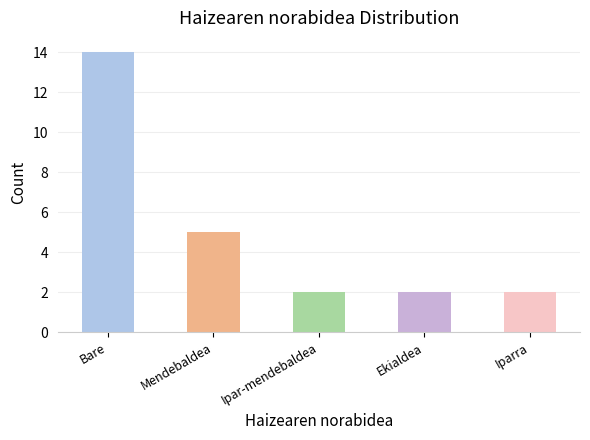

What position from the left is Mendebaldea?

2